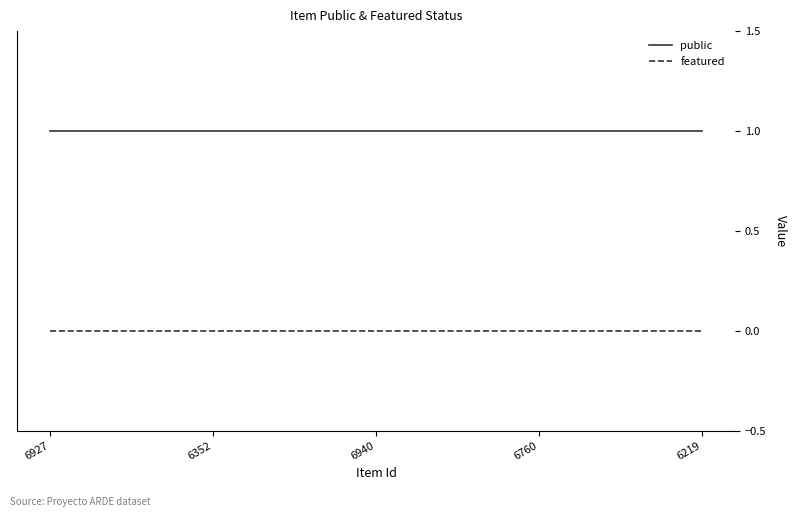

What is the maximum value shown in the chart?

1